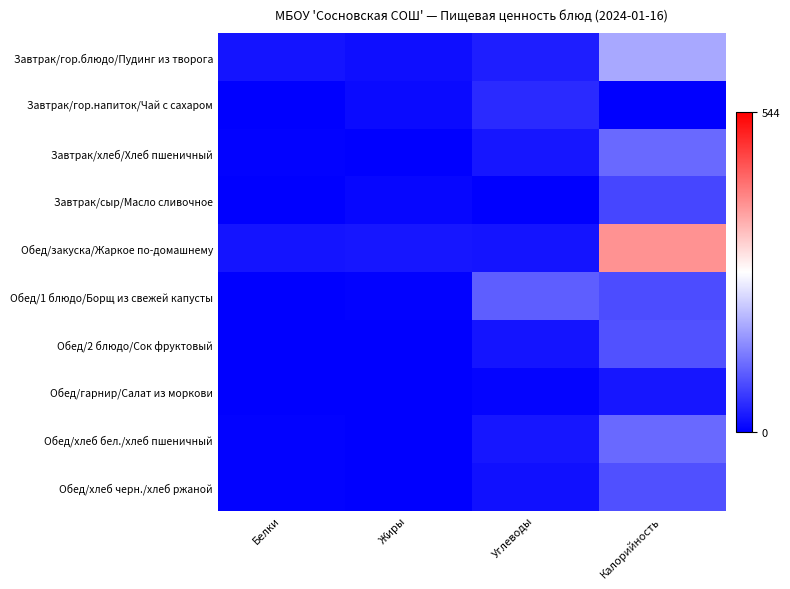

List the series in order of their peak value, lowest first.

Обед/гарнир/Салат из моркови, Завтрак/гор.напиток/Чай с сахаром, Завтрак/сыр/Масло сливочное, Обед/хлеб черн./хлеб ржаной, Обед/2 блюдо/Сок фруктовый, Обед/1 блюдо/Борщ из свежей капусты, Завтрак/хлеб/Хлеб пшеничный, Обед/хлеб бел./хлеб пшеничный, Завтрак/гор.блюдо/Пудинг из творога, Обед/закуска/Жаркое по-домашнему